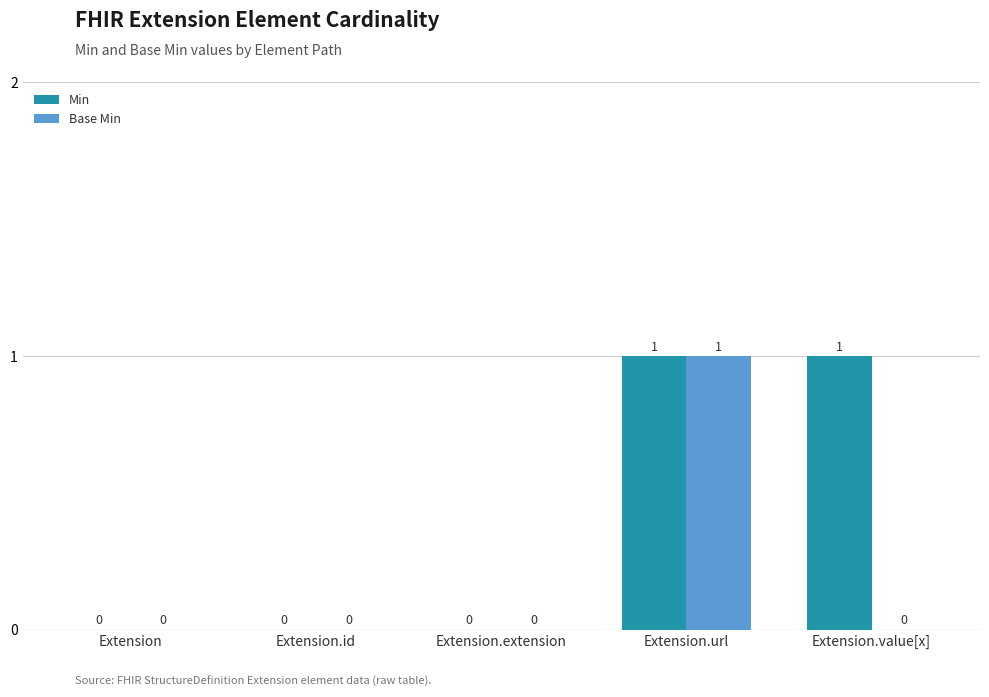

What is the sum of all Base Min values?

1